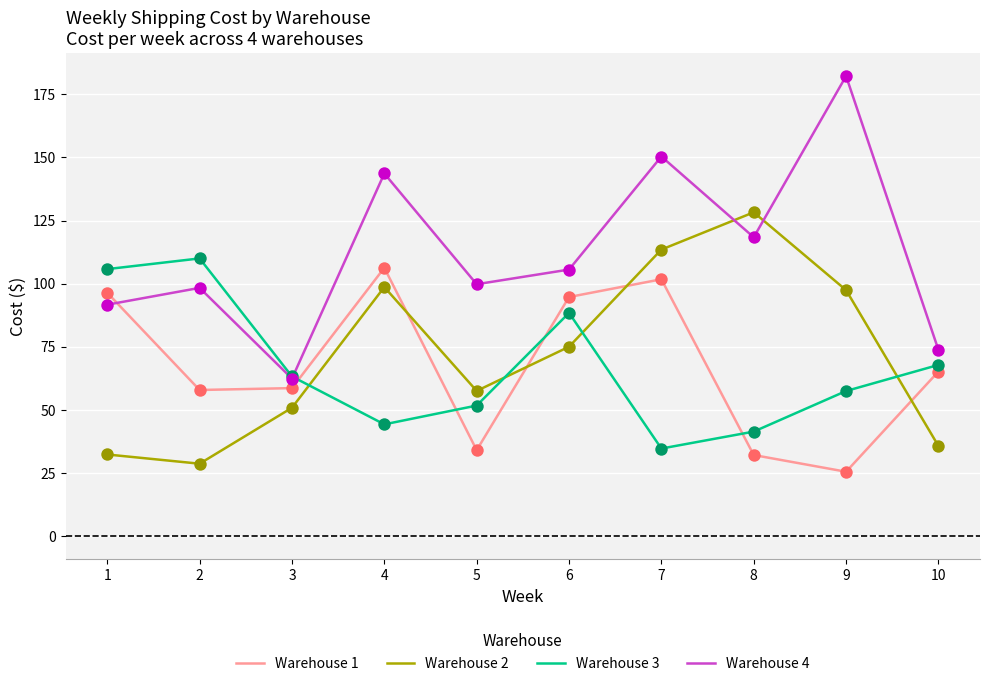

At which category is the sum across all series the highest?

7